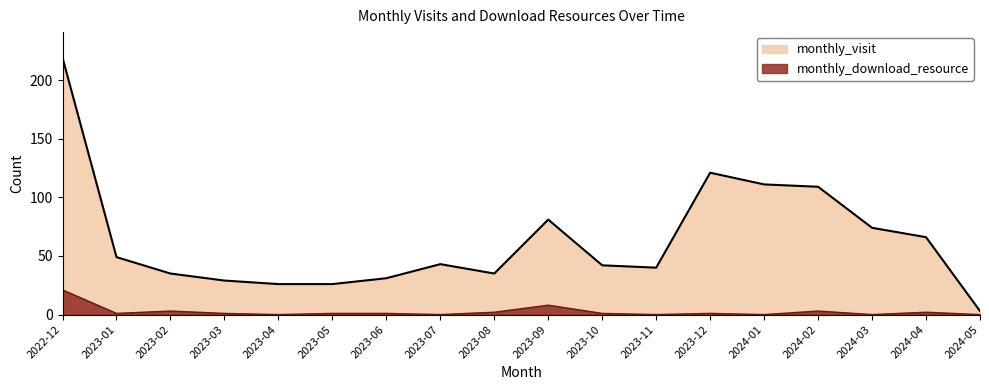

Which series has the largest range (max minus min)?

monthly_visit